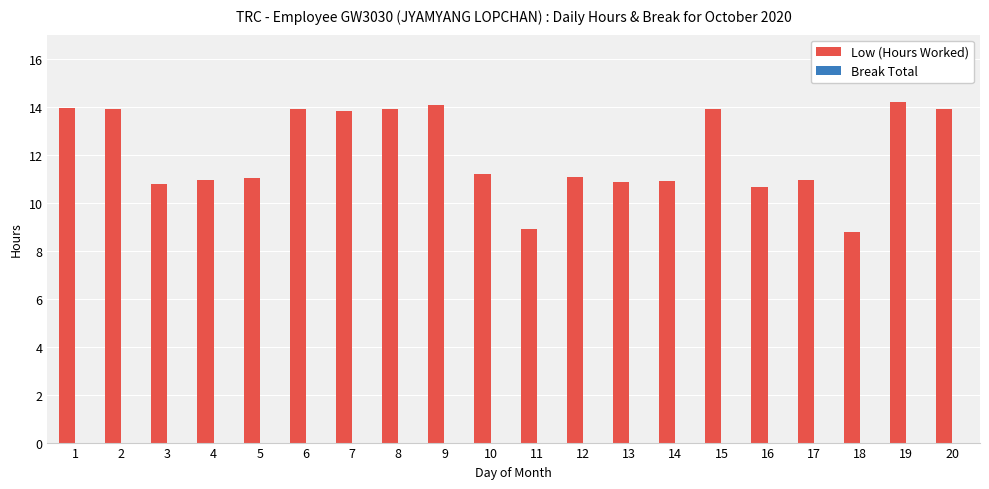

What is the sum of all values?

241.6